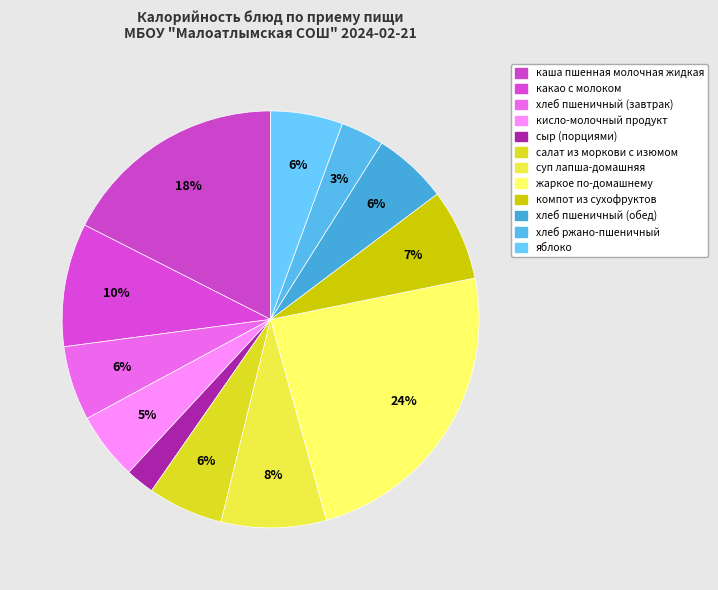

Which category has the biggest portion of the pie?

жаркое по-домашнему